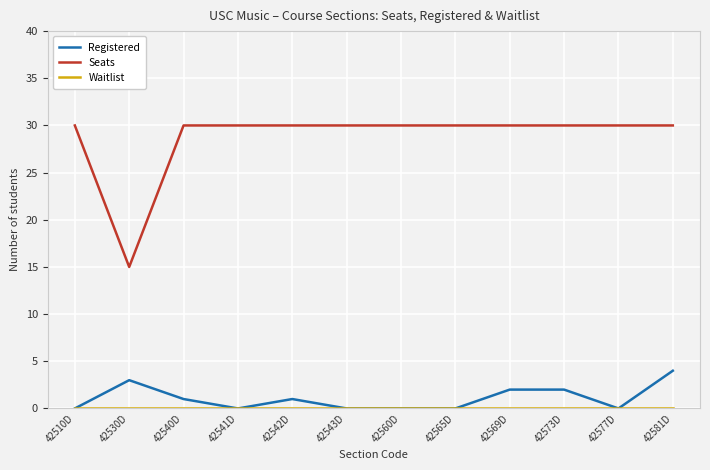

What is the average value of the Registered series?

1